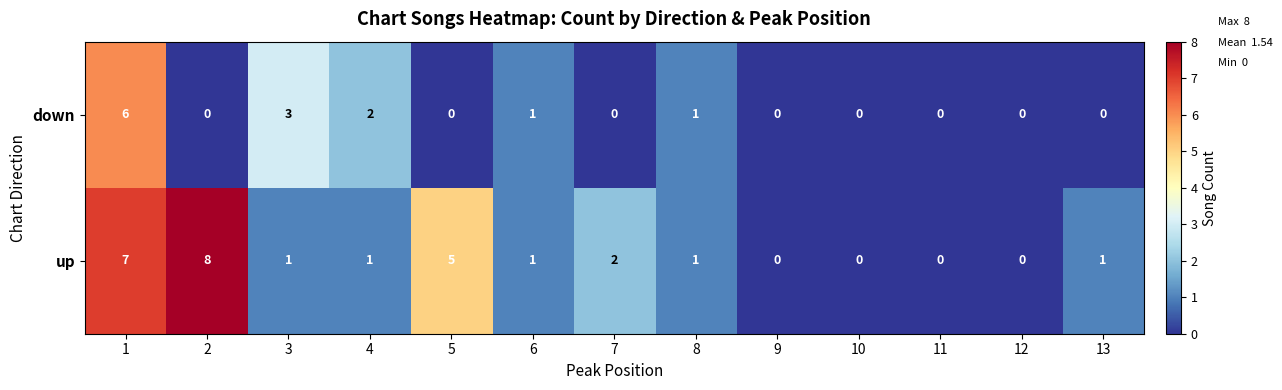

Which series has the largest total across all categories?

up